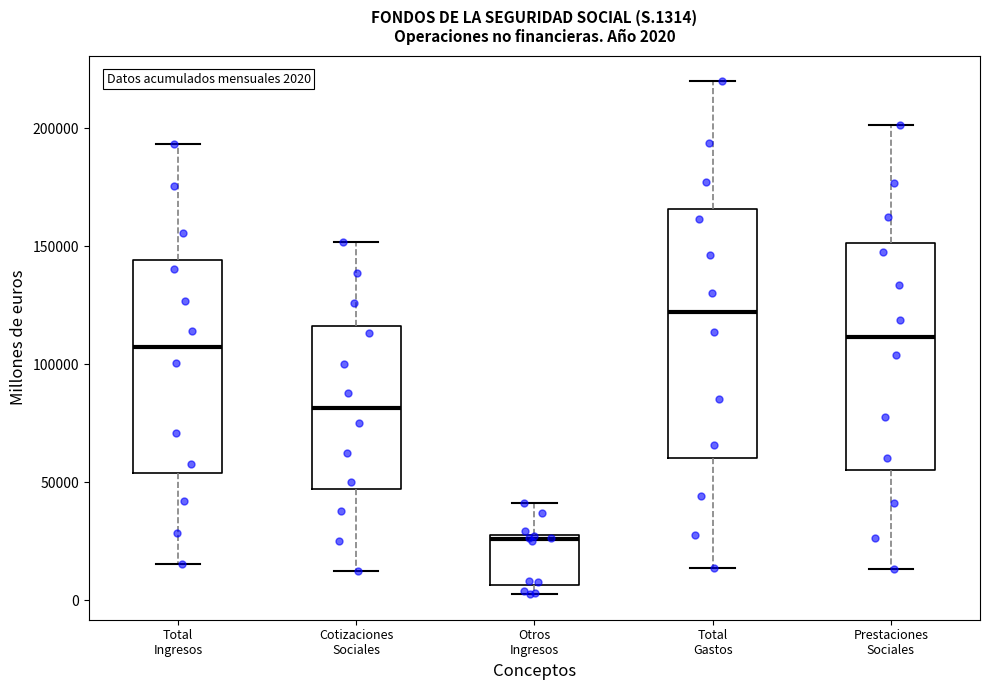

Which box has the highest median line?

Total Gastos